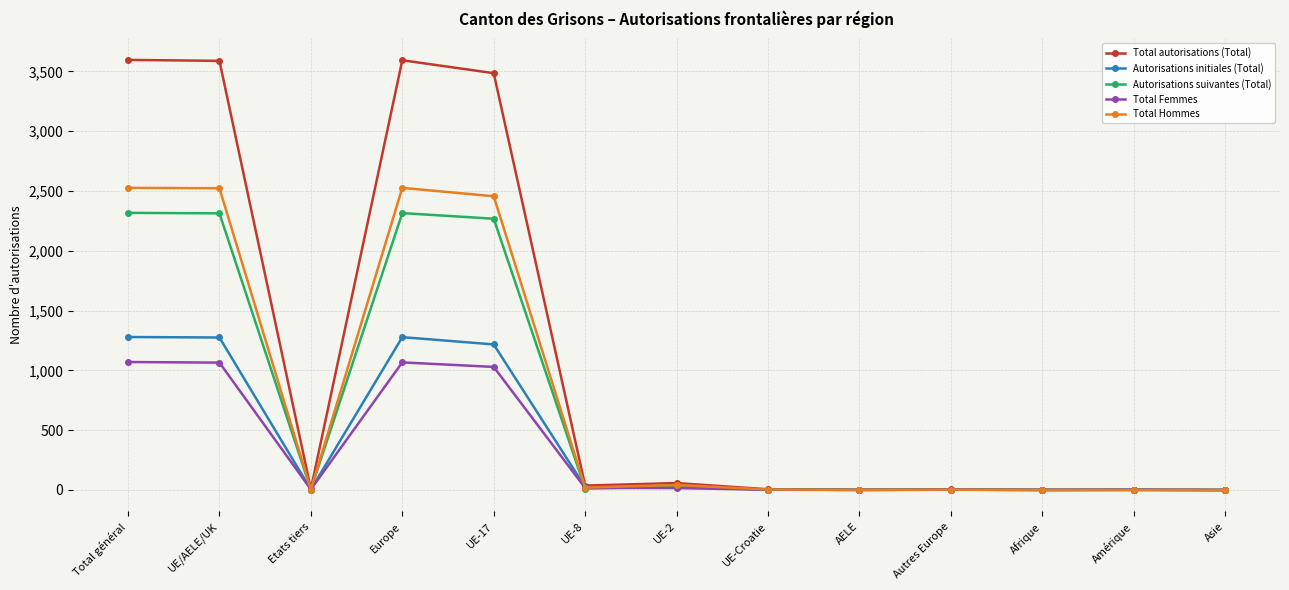

What is the sum of all Total autorisations (Total) values?

14381